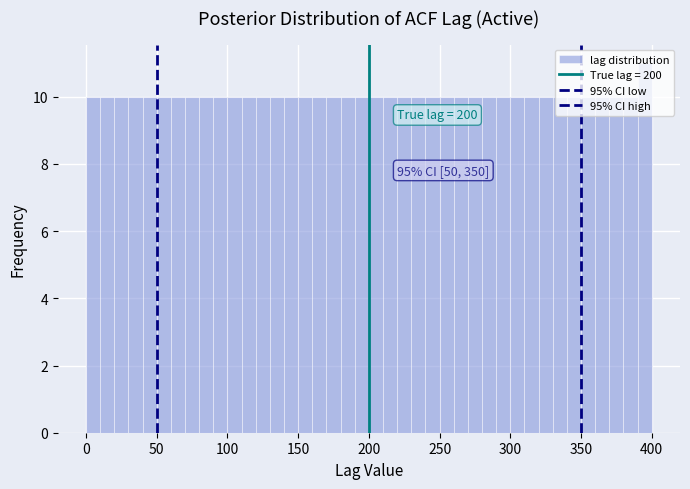

Read against the x-axis, roughly where is the centre of the tallest bar?

395